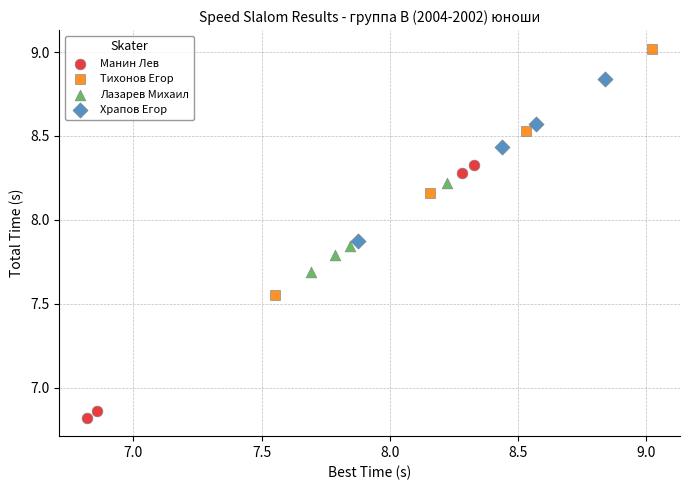

Which series has the largest Y range (max minus min)?

Манин Лев